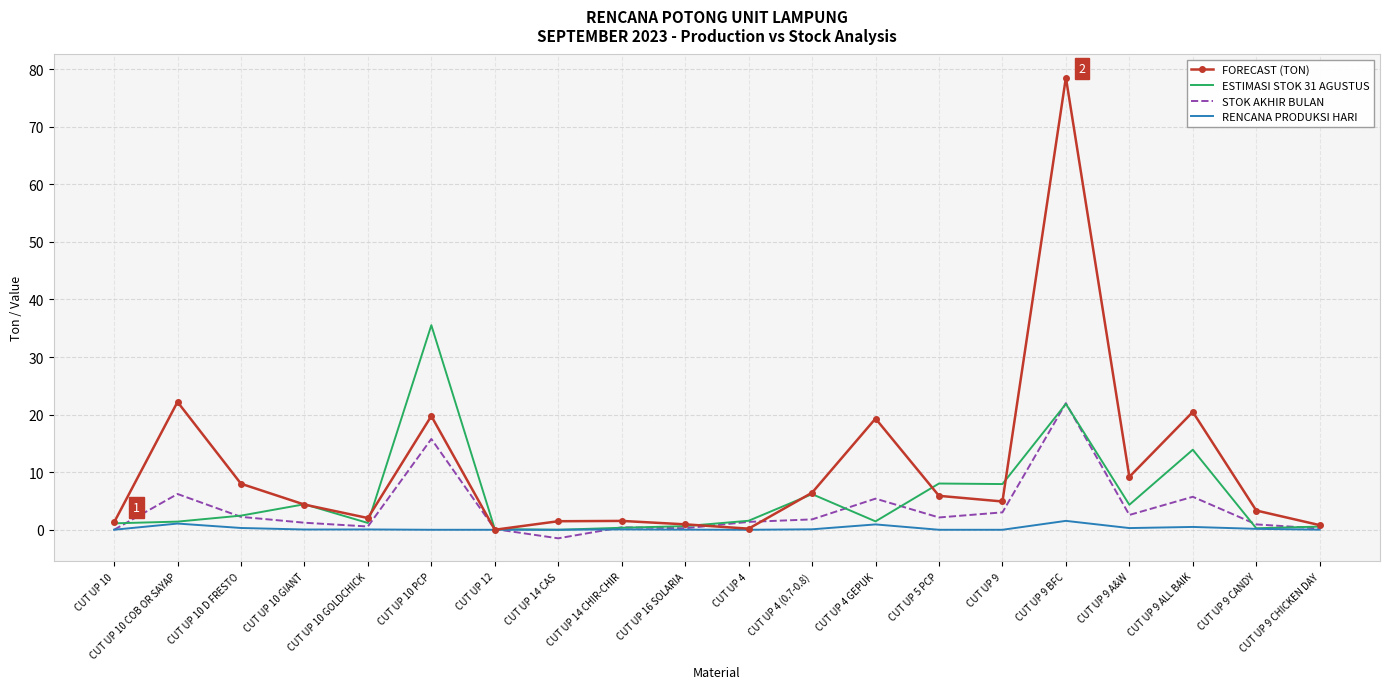

Rank the series by their maximum value, from highest to lowest.

FORECAST (TON), ESTIMASI STOK 31 AGUSTUS, STOK AKHIR BULAN, RENCANA PRODUKSI HARI